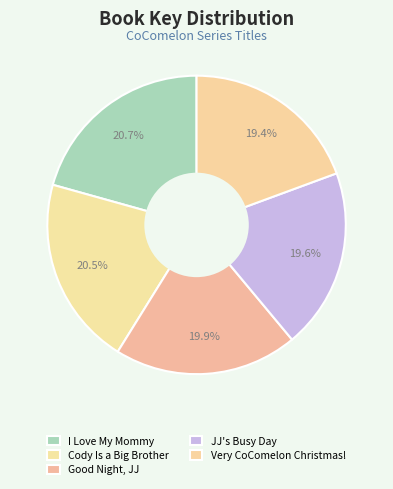

How many slices are in this pie chart?

5